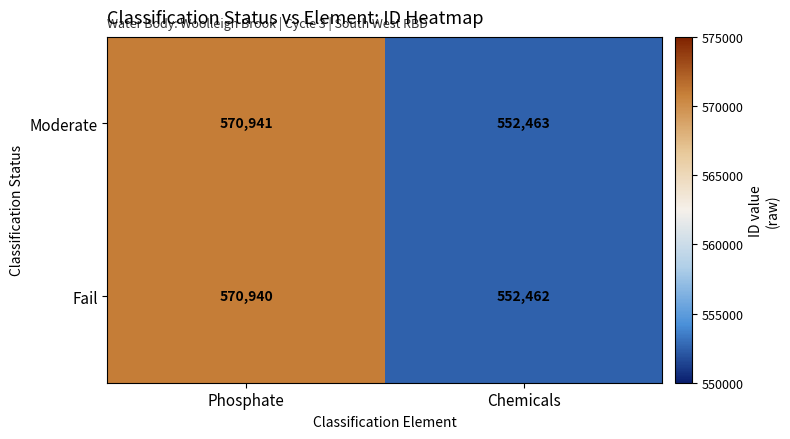

What is the average value of the Moderate series?

561702